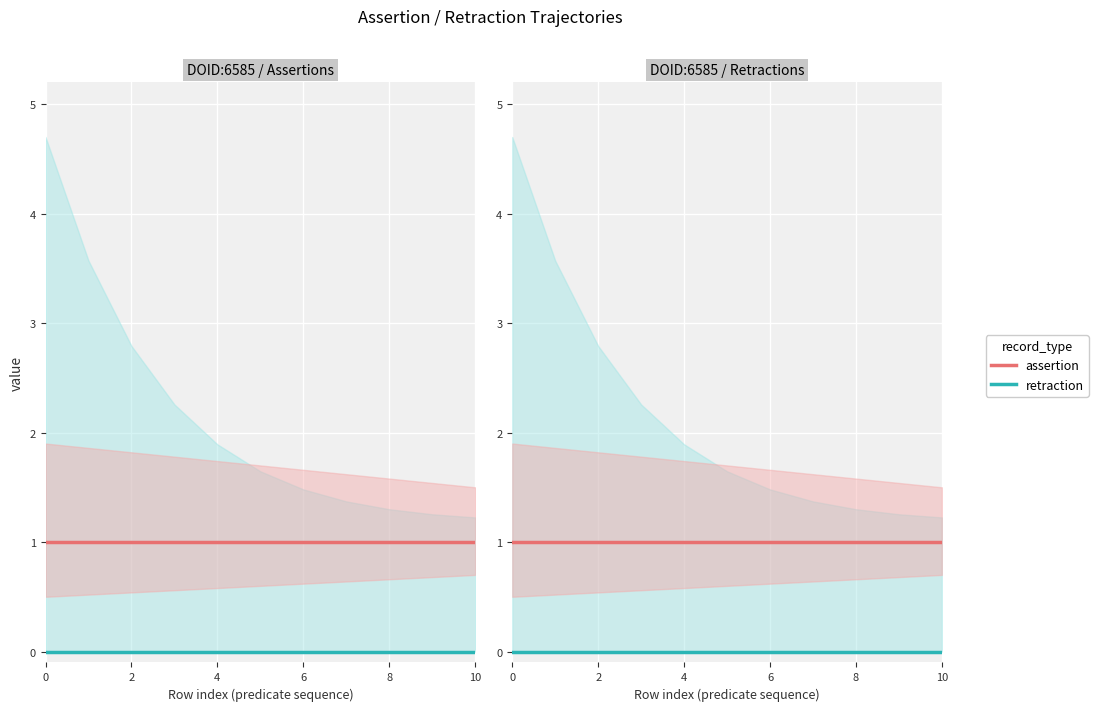

Read the assertion value at 2.

1